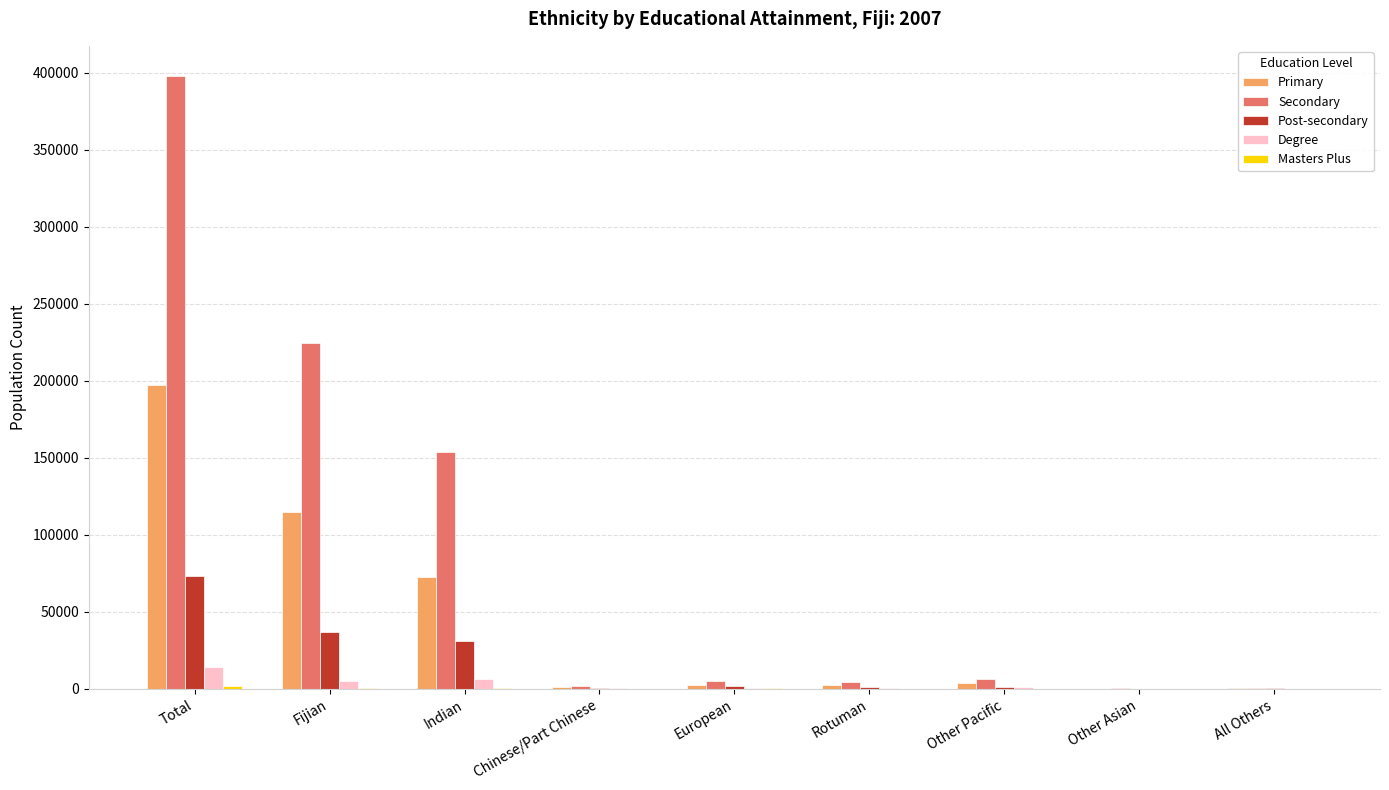

At which category is the sum across all series the highest?

Total